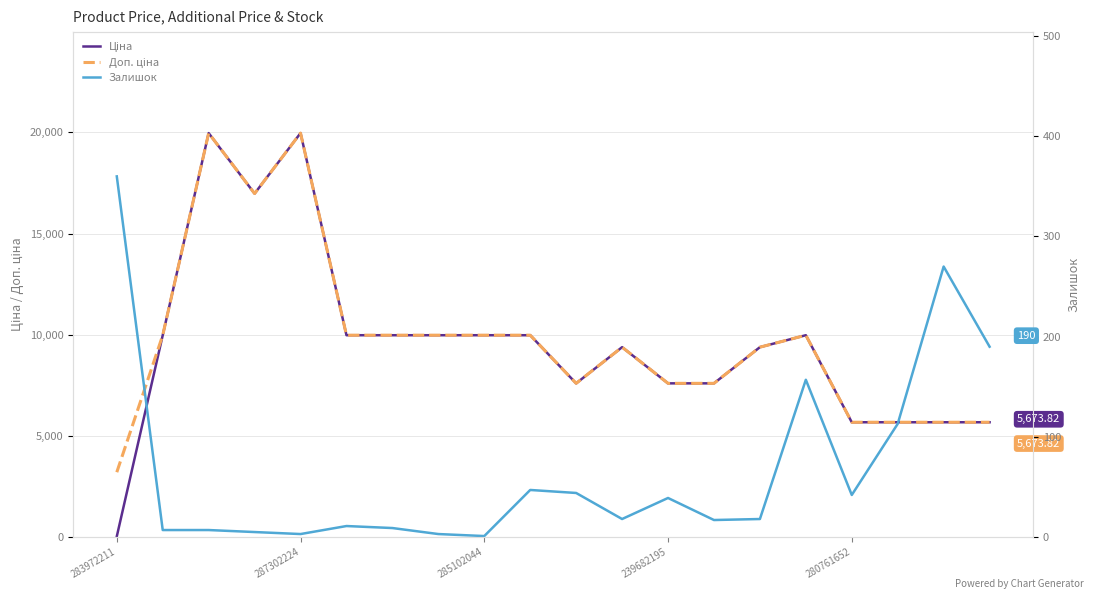

True or false: Залишок and Доп. ціна cross at least once.

False